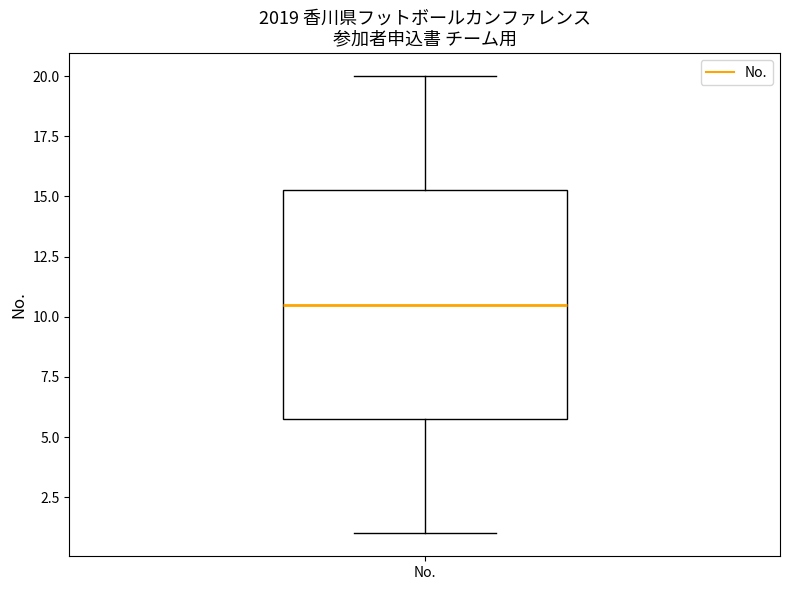

Where does the median line of the box for No. sit on the y-axis? The values are not printed on the chart, so give them approximately, as read against the axis.

10.5